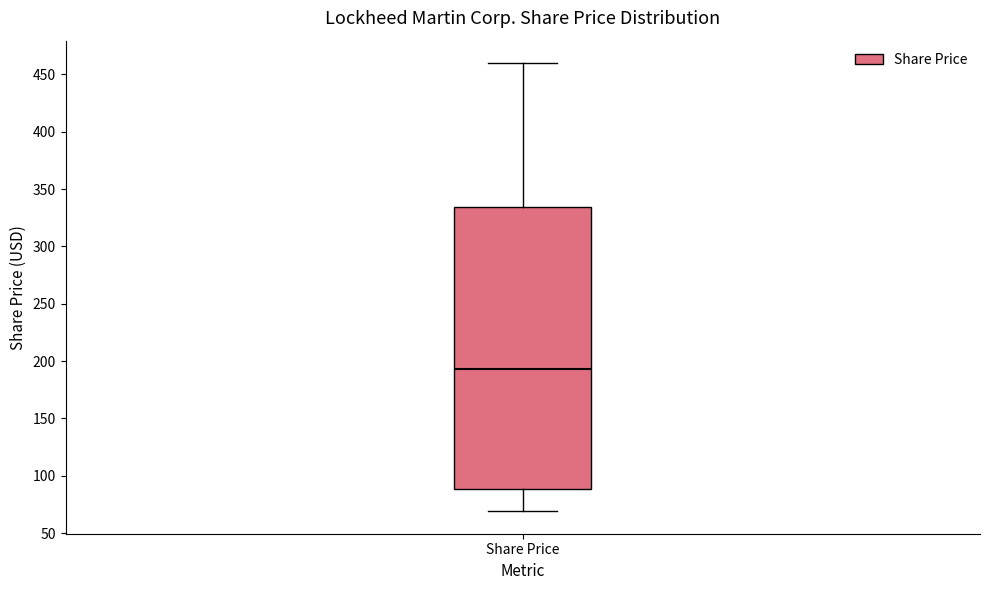

Transcribe this box plot: give where the median line is, the range the box spans, and where the two whiskers end, as read against the y-axis. The values are not printed on the chart, so give them approximately, as read against the axis.

median 195, box 90 to 335, whiskers 70 to 460